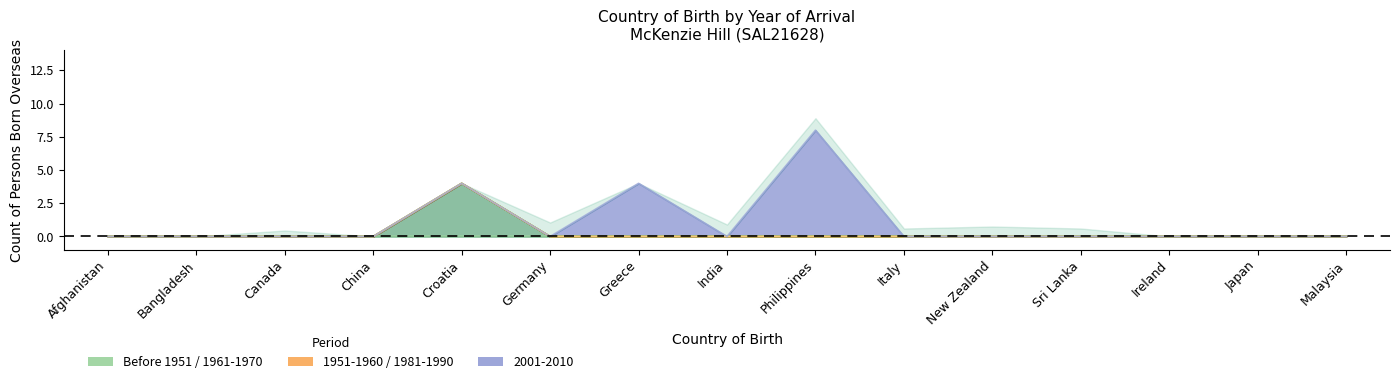

What is the label of the 1st point from the right?

Malaysia